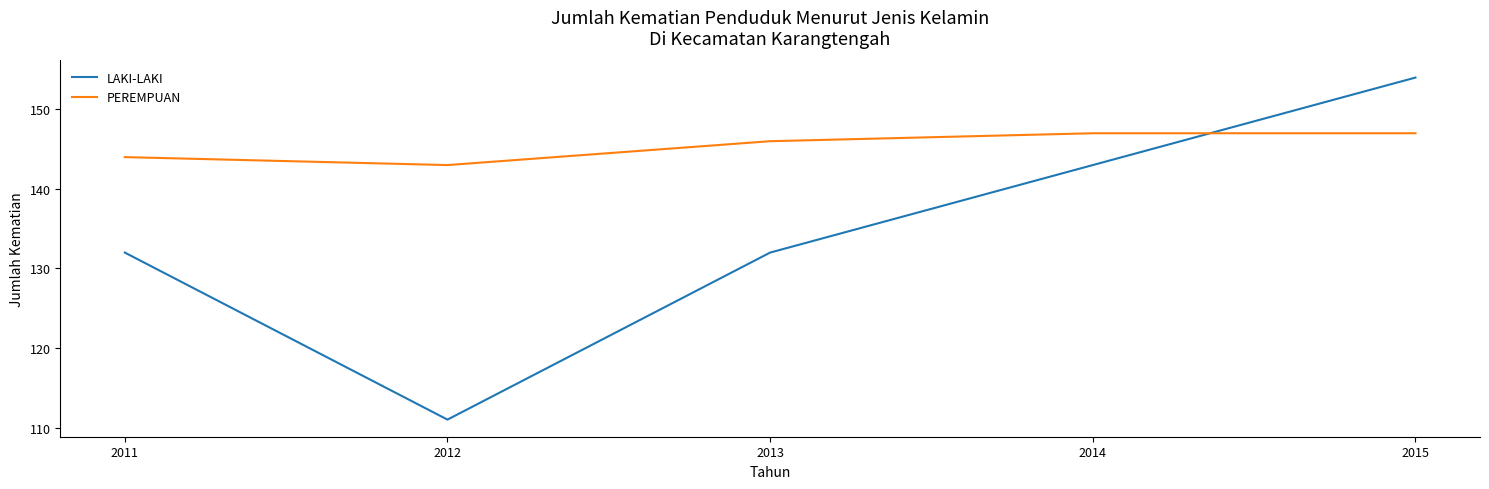

Is the value of LAKI-LAKI at 2011 greater than the value of PEREMPUAN at 2011?

No